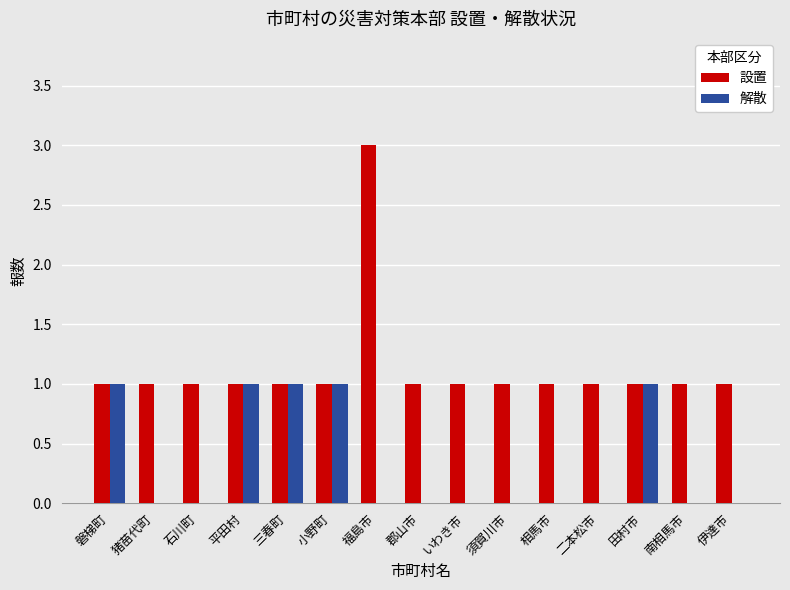

Which series changed the most between 石川町 and 田村市?

解散